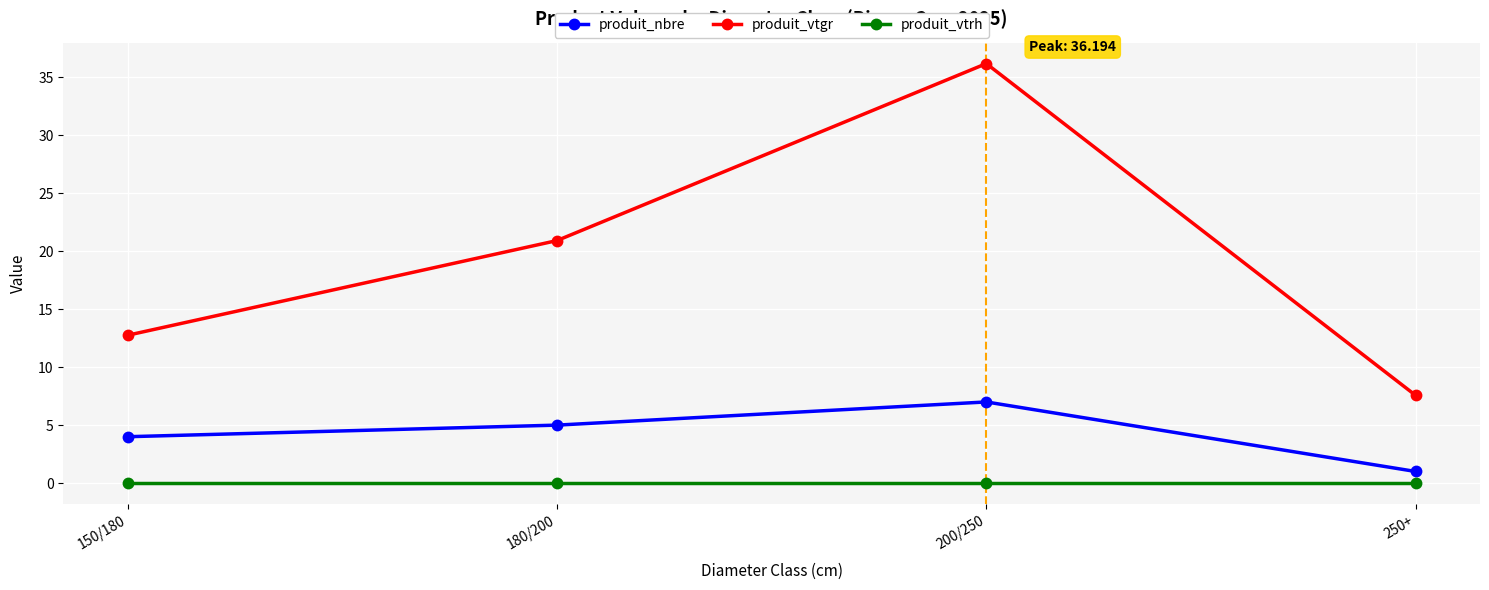

What is the approximate value of produit_nbre at 250+?

1.0